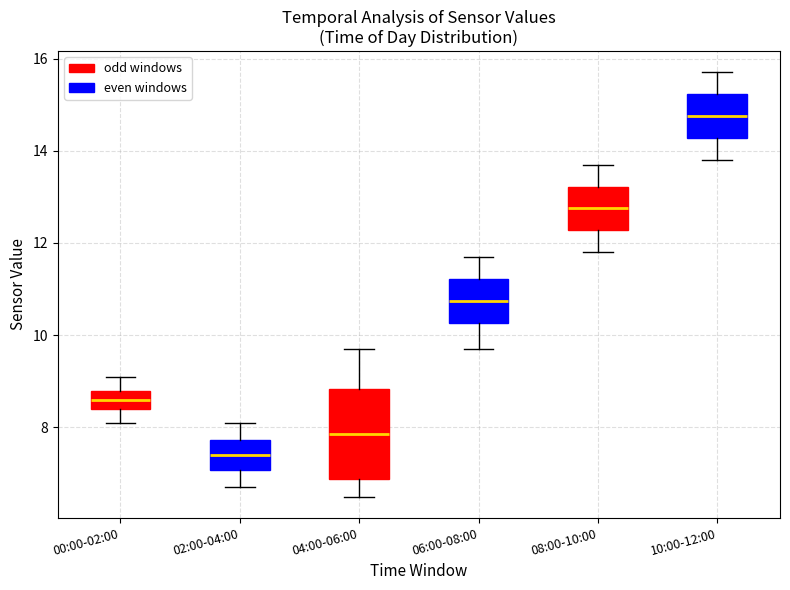

Comparing the boxes themselves (not the whiskers), which one is the tallest?

04:00-06:00